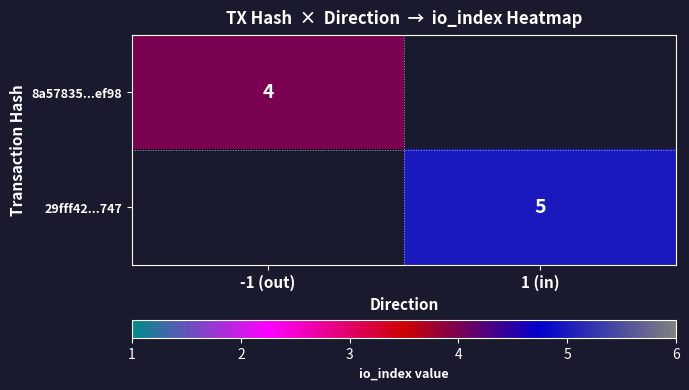

What is the difference between the highest and lowest values at -1 (out)?

4